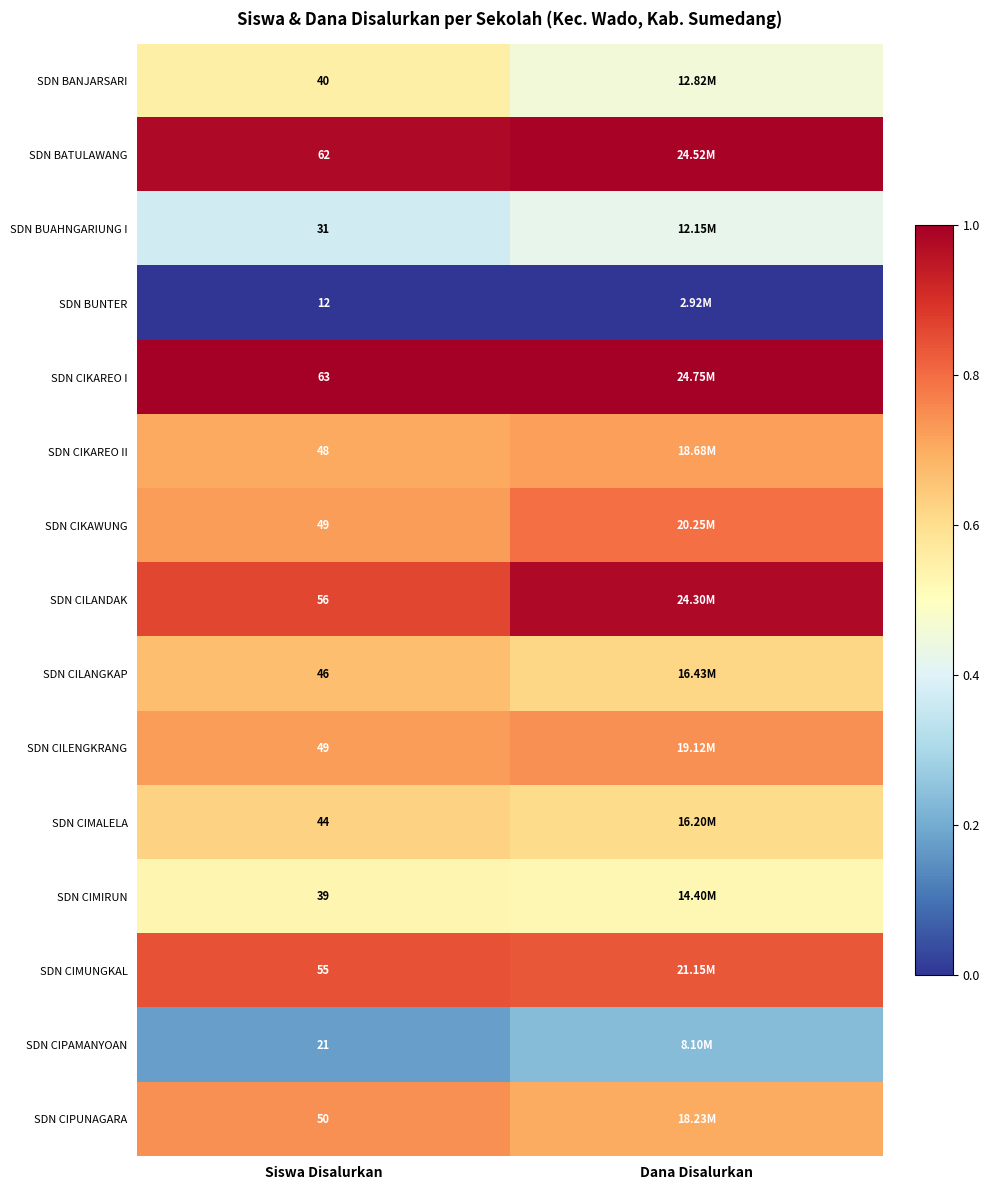

Is the value of SDN BUAHNGARIUNG I at Siswa Disalurkan greater than the value of SDN CIKAWUNG at Siswa Disalurkan?

No